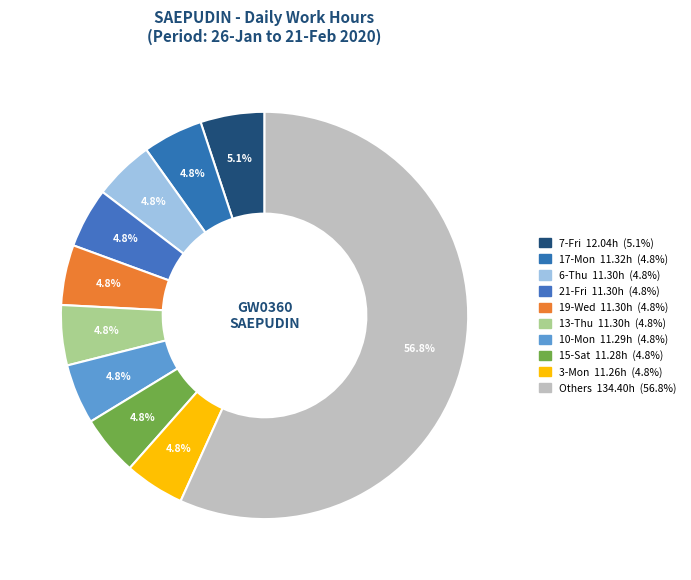

How many slices are in this pie chart?

10